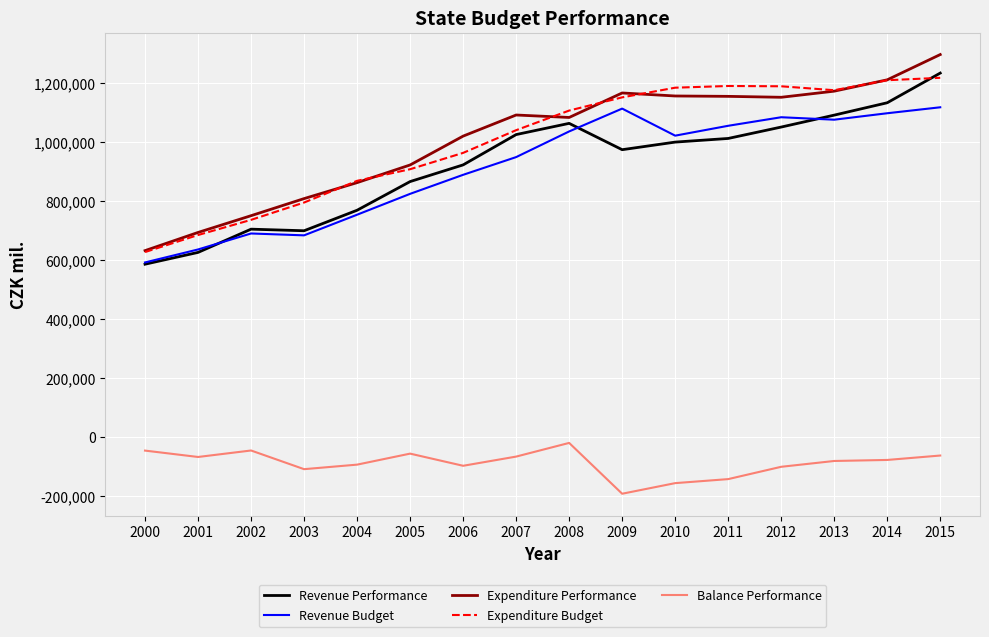

What is the minimum value for Expenditure Performance?

632268